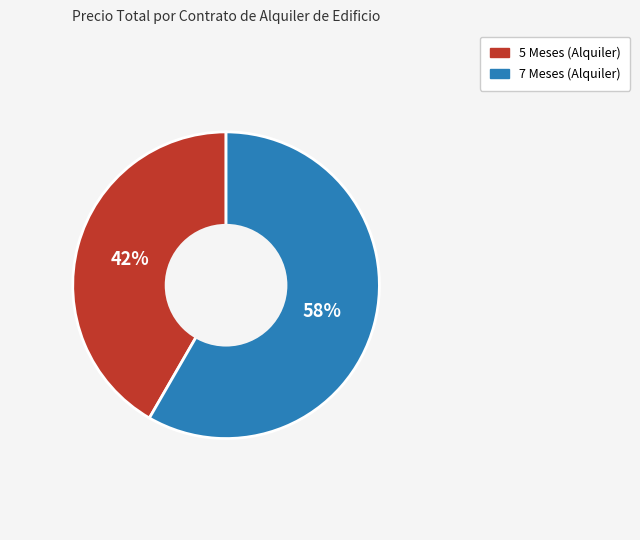

Count the number of slices in the pie.

2